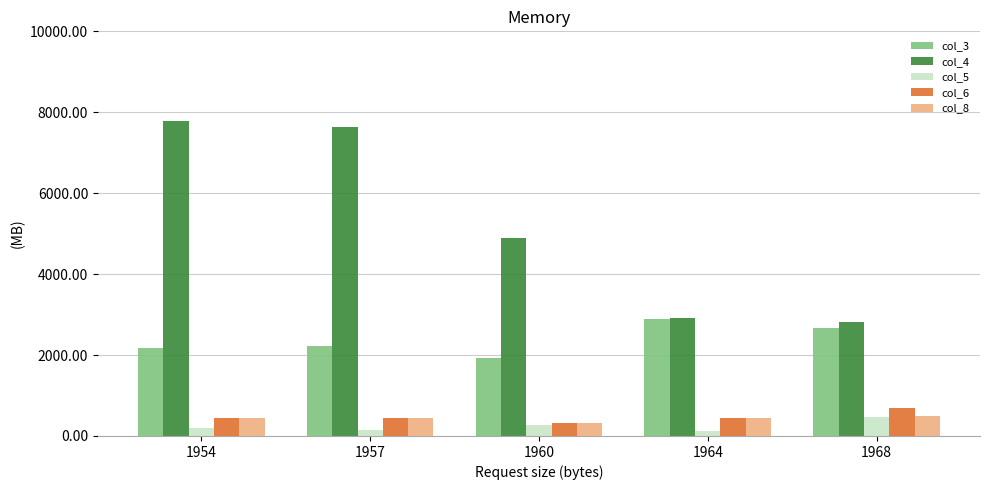

How many data points in col_5 are less than 196?

2